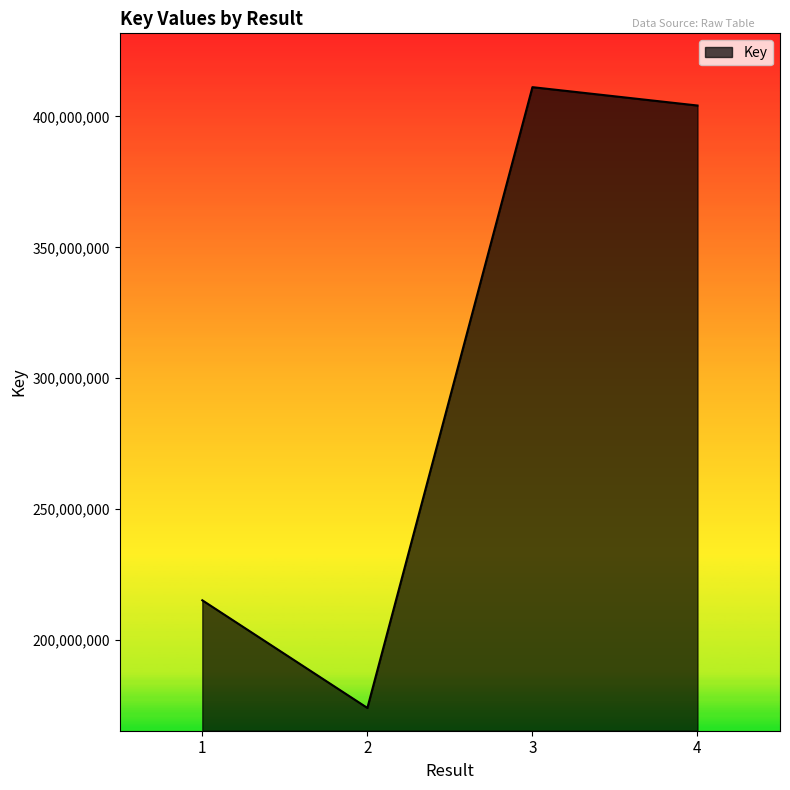

What is the change in value from 1 to 3?

+196015028